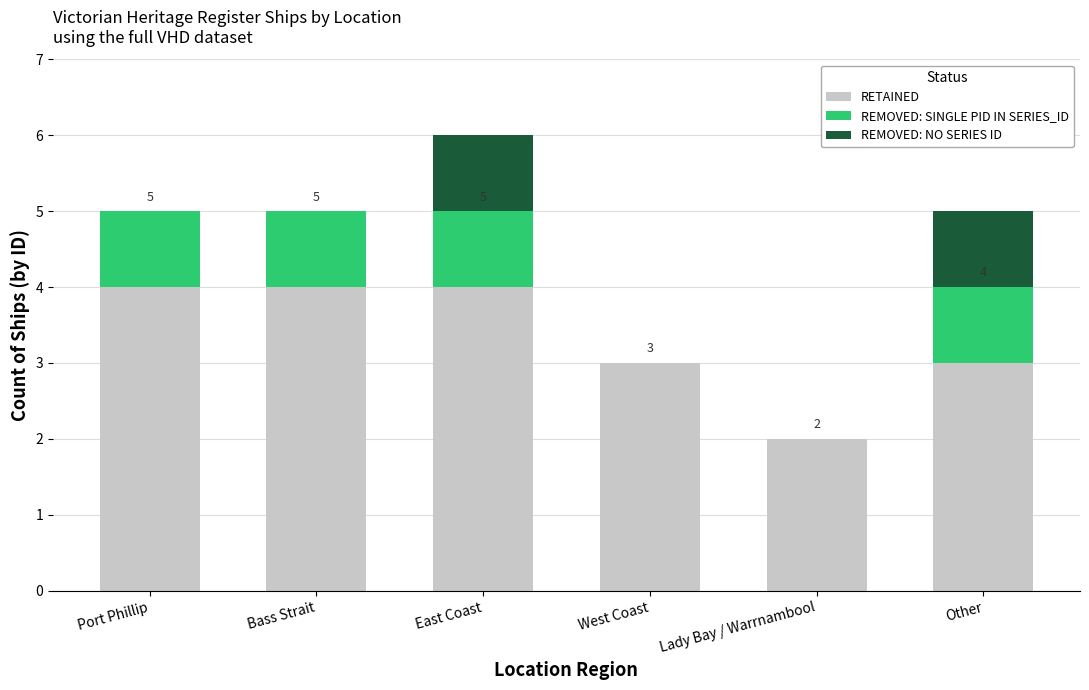

Is it true that RETAINED equals 3 at Other?

True